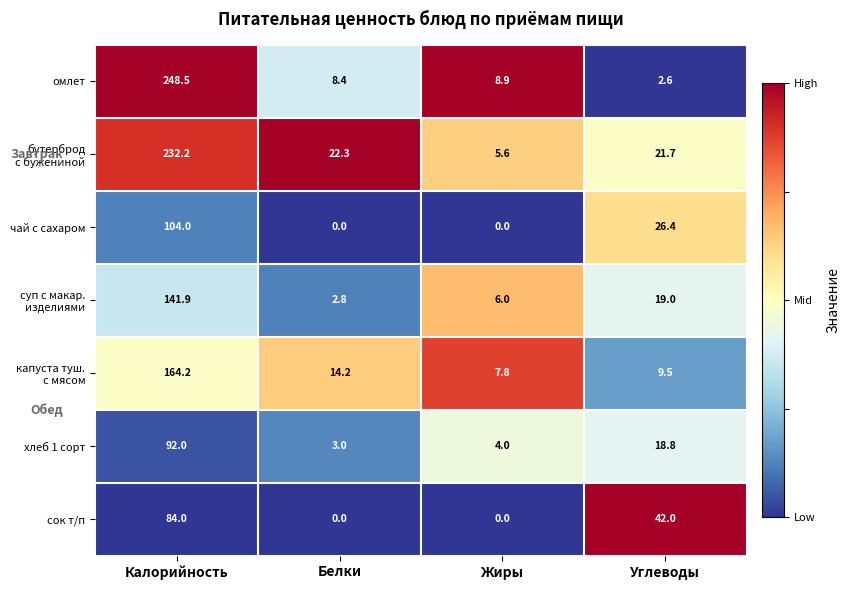

What is the difference between the чай с сахаром values at Белки and Калорийность?

104.0